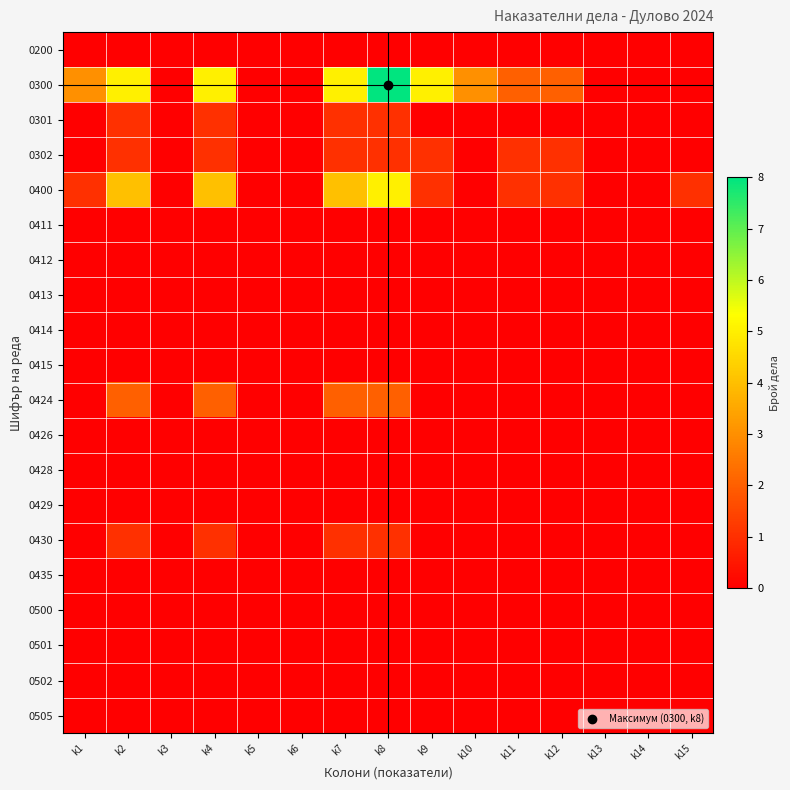

At which category is the sum across all series the highest?

k8